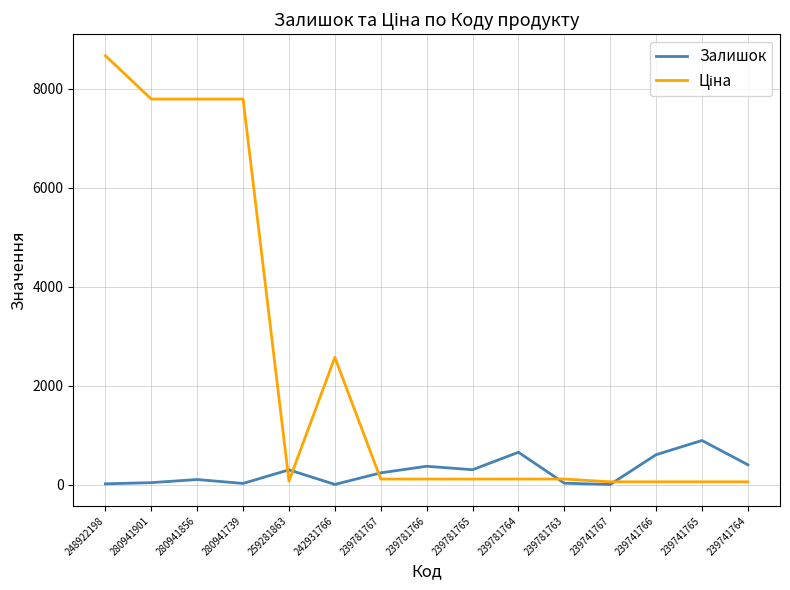

What is the greatest value displayed?

8669.7